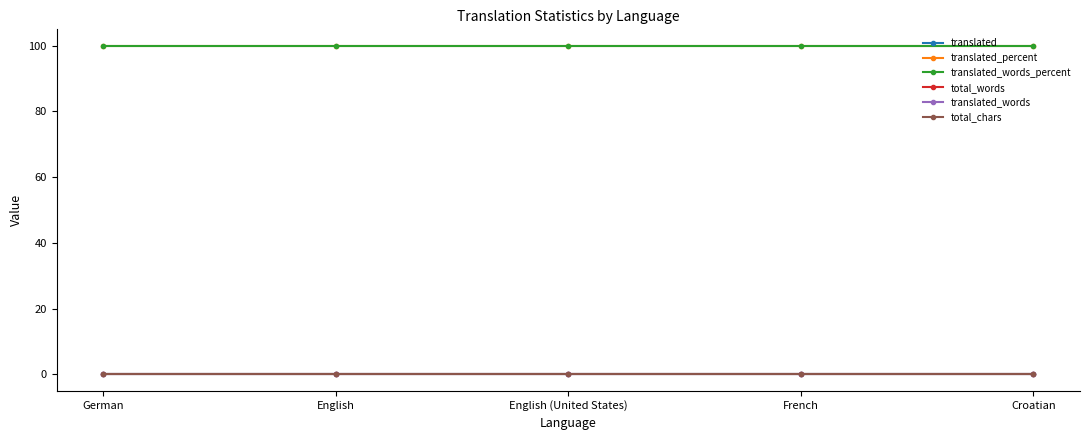

What is the value of the translated_percent point at the 2nd from the left?

100